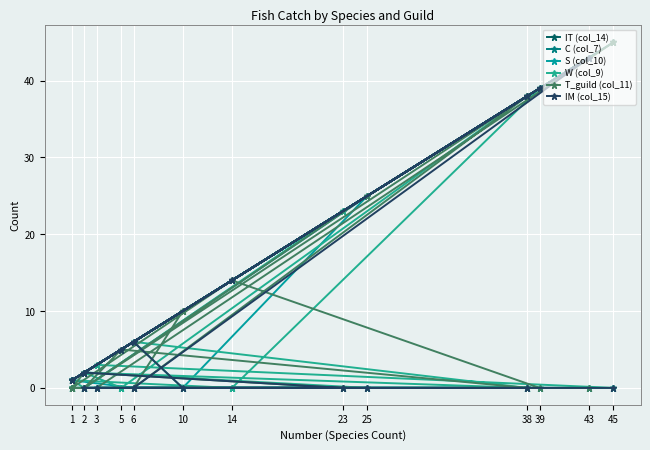

What is the difference between the second highest and minimum values in the IT (col_14) series?

42